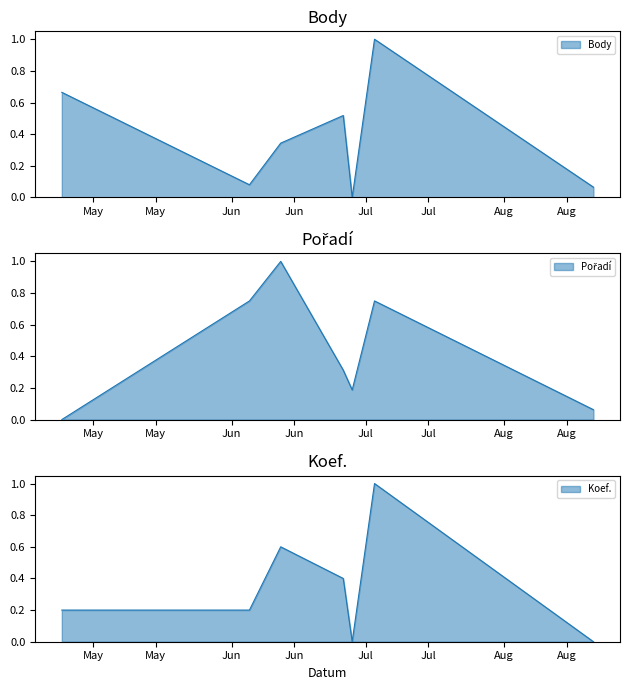

Count the number of categories in the chart.

7